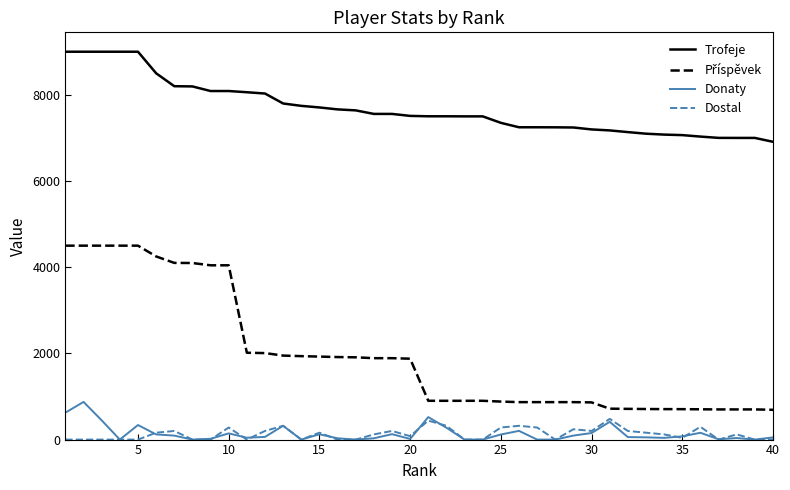

In Donaty, how many points are higher than both neighbors (excluding endpoints)?

11